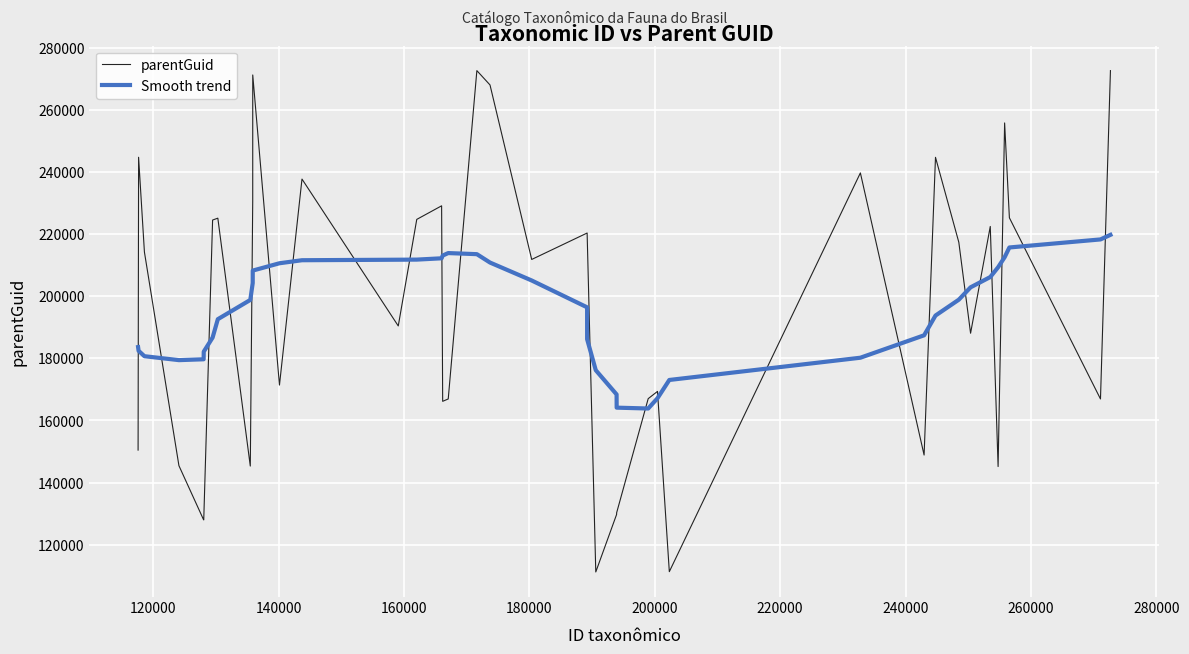

What is the lowest value of the Smooth trend series?

163859.5